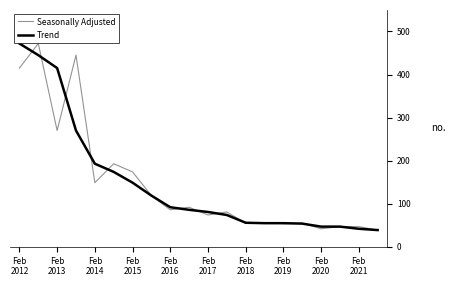

What is the maximum value shown in the chart?

472